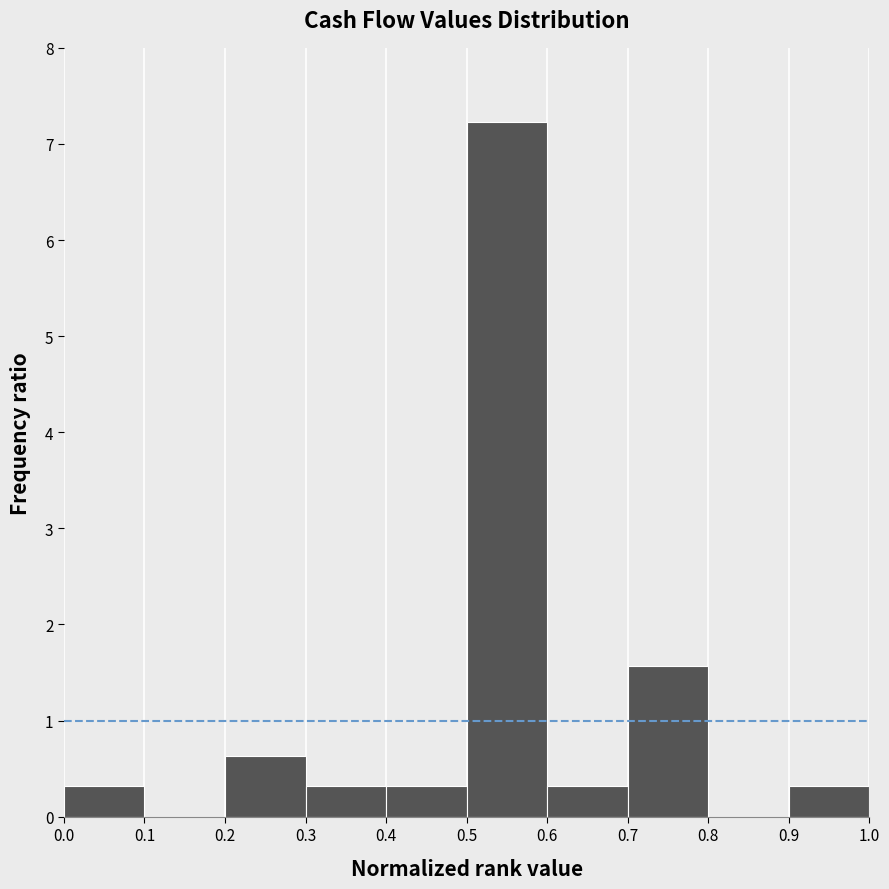

Which range on the x-axis has the tallest bar?

0.5 to 0.6